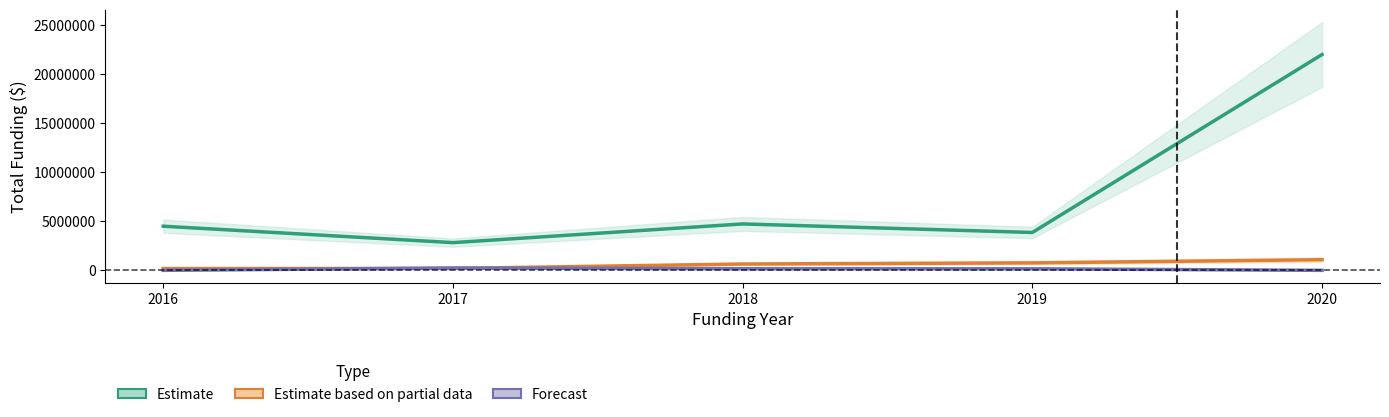

What is the value of the Homelessness Response point at the 5th from the left?

1083844